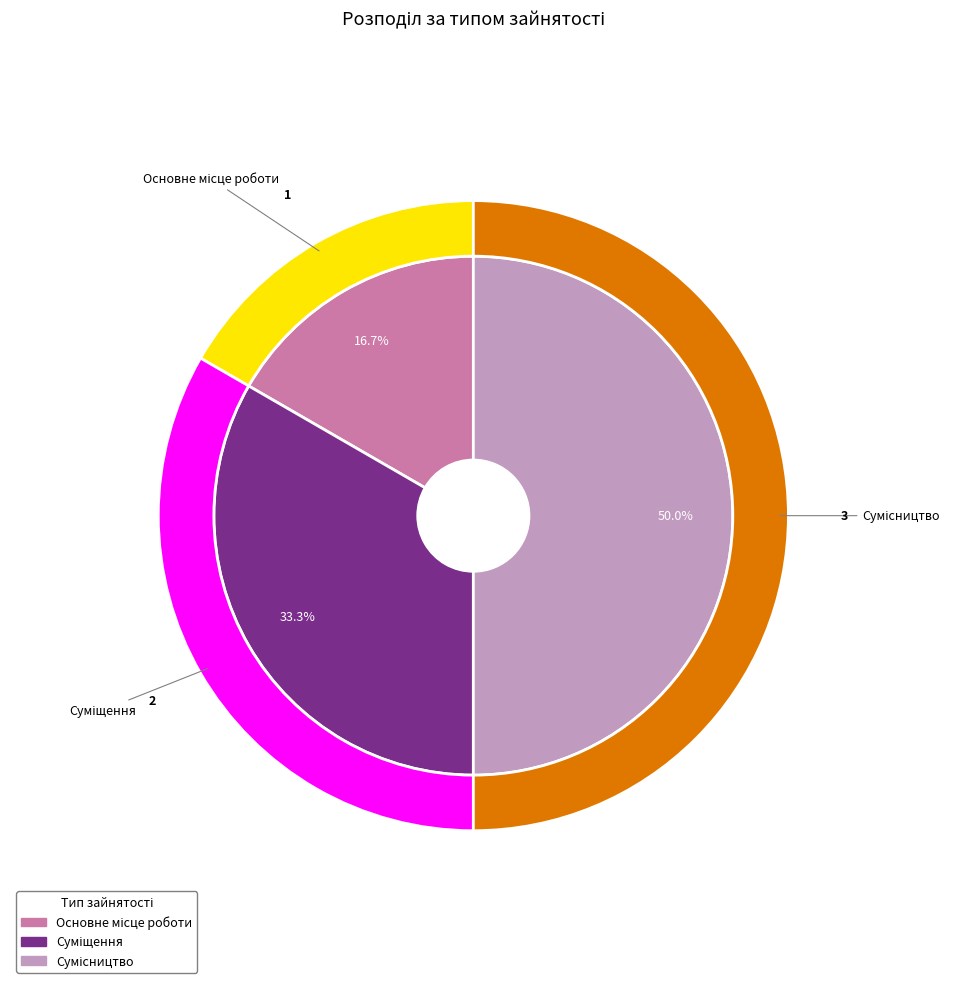

The Сумісництво slice represents 57% of the pie. True or false?

False